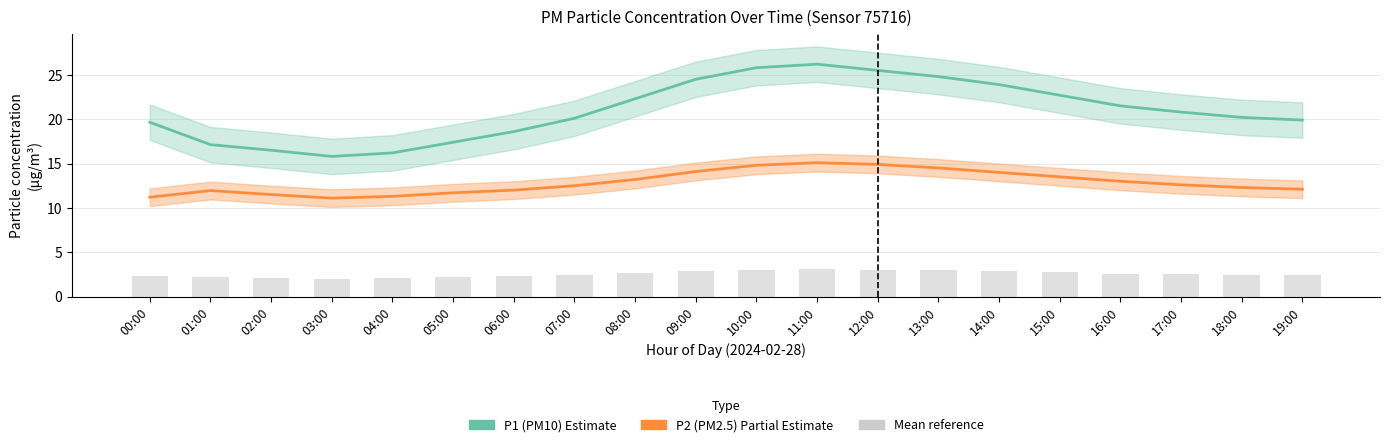

What is the difference between the maximum and minimum values in the P2 (PM2.5) series?

4.0